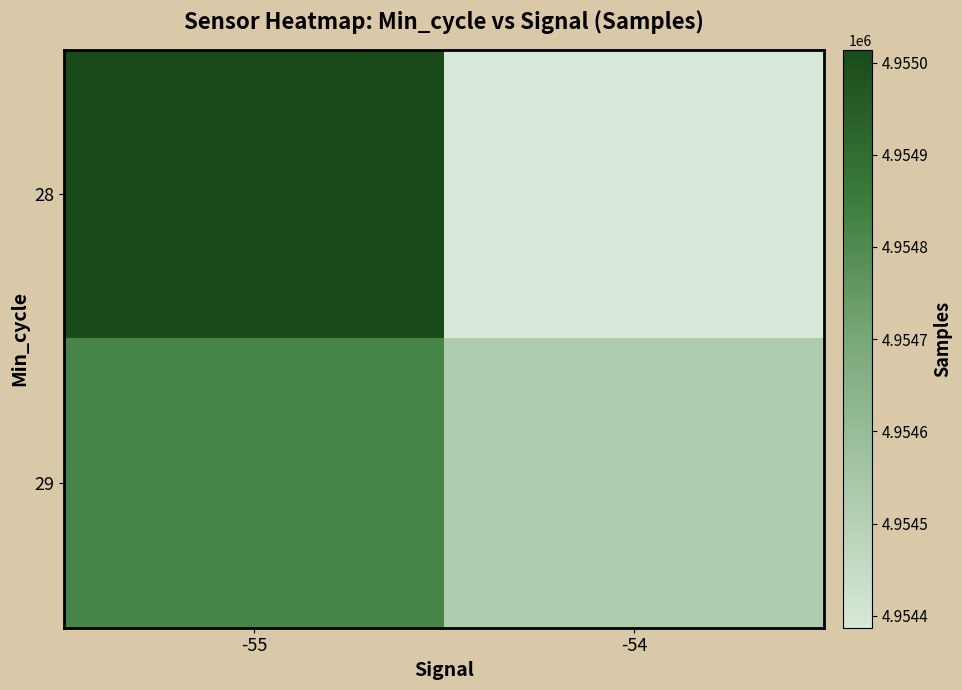

Reading left to right, what are all the values shown in this chart?

28: -55=4955014	-54=4954387
29: -55=4954822	-54=4954529